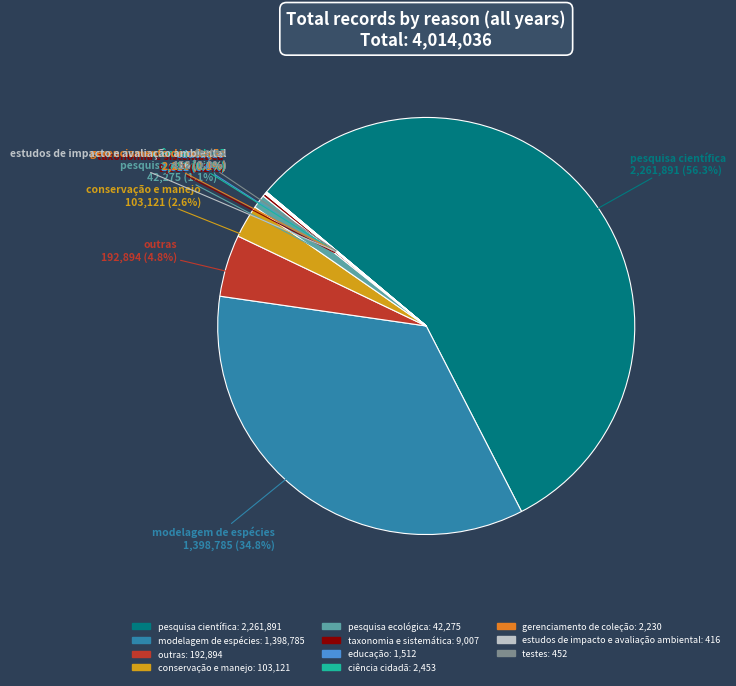

What is the largest slice in the pie chart?

pesquisa científica